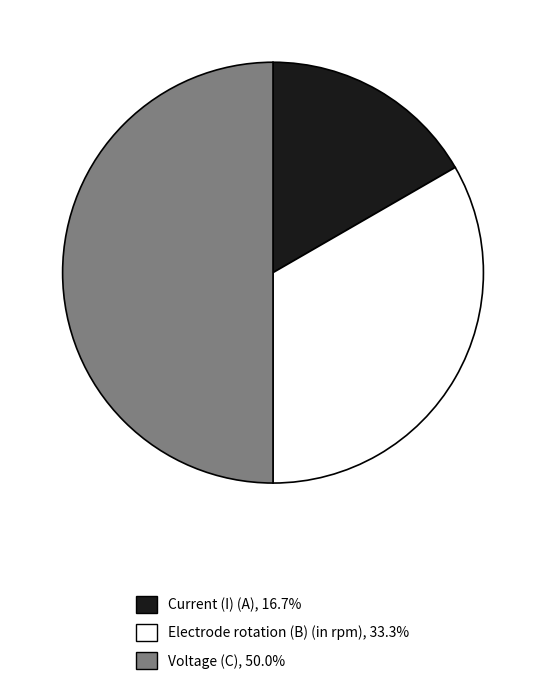

How many slices are in this pie chart?

3